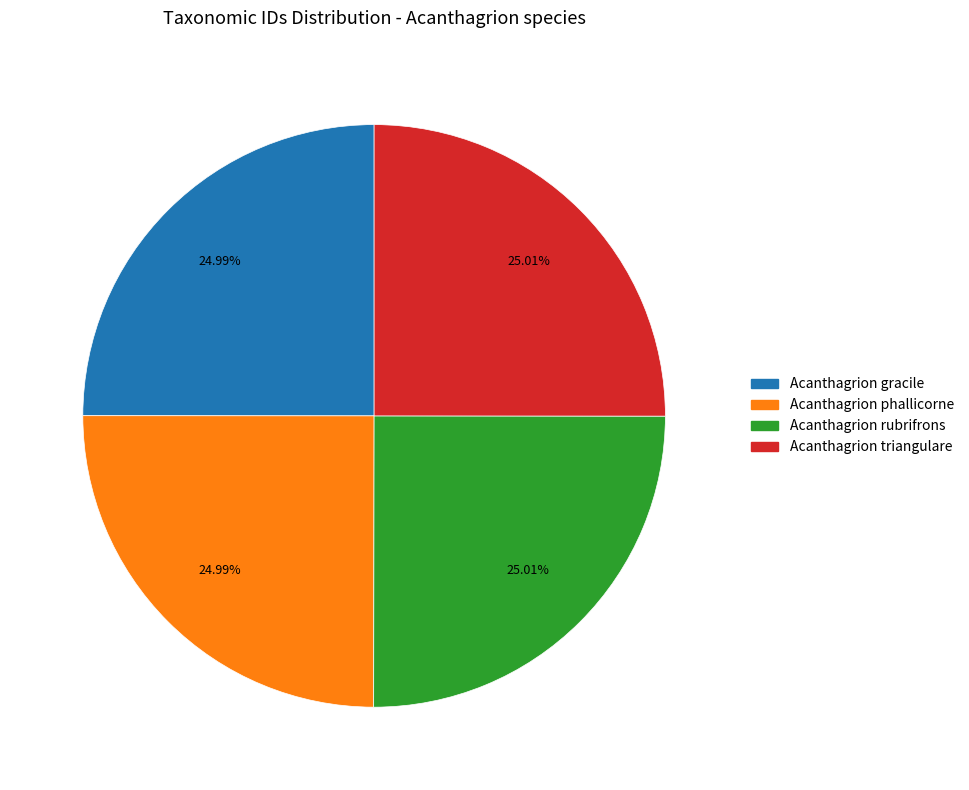

What percentage is NOT represented by Acanthagrion triangulare?

75.0%